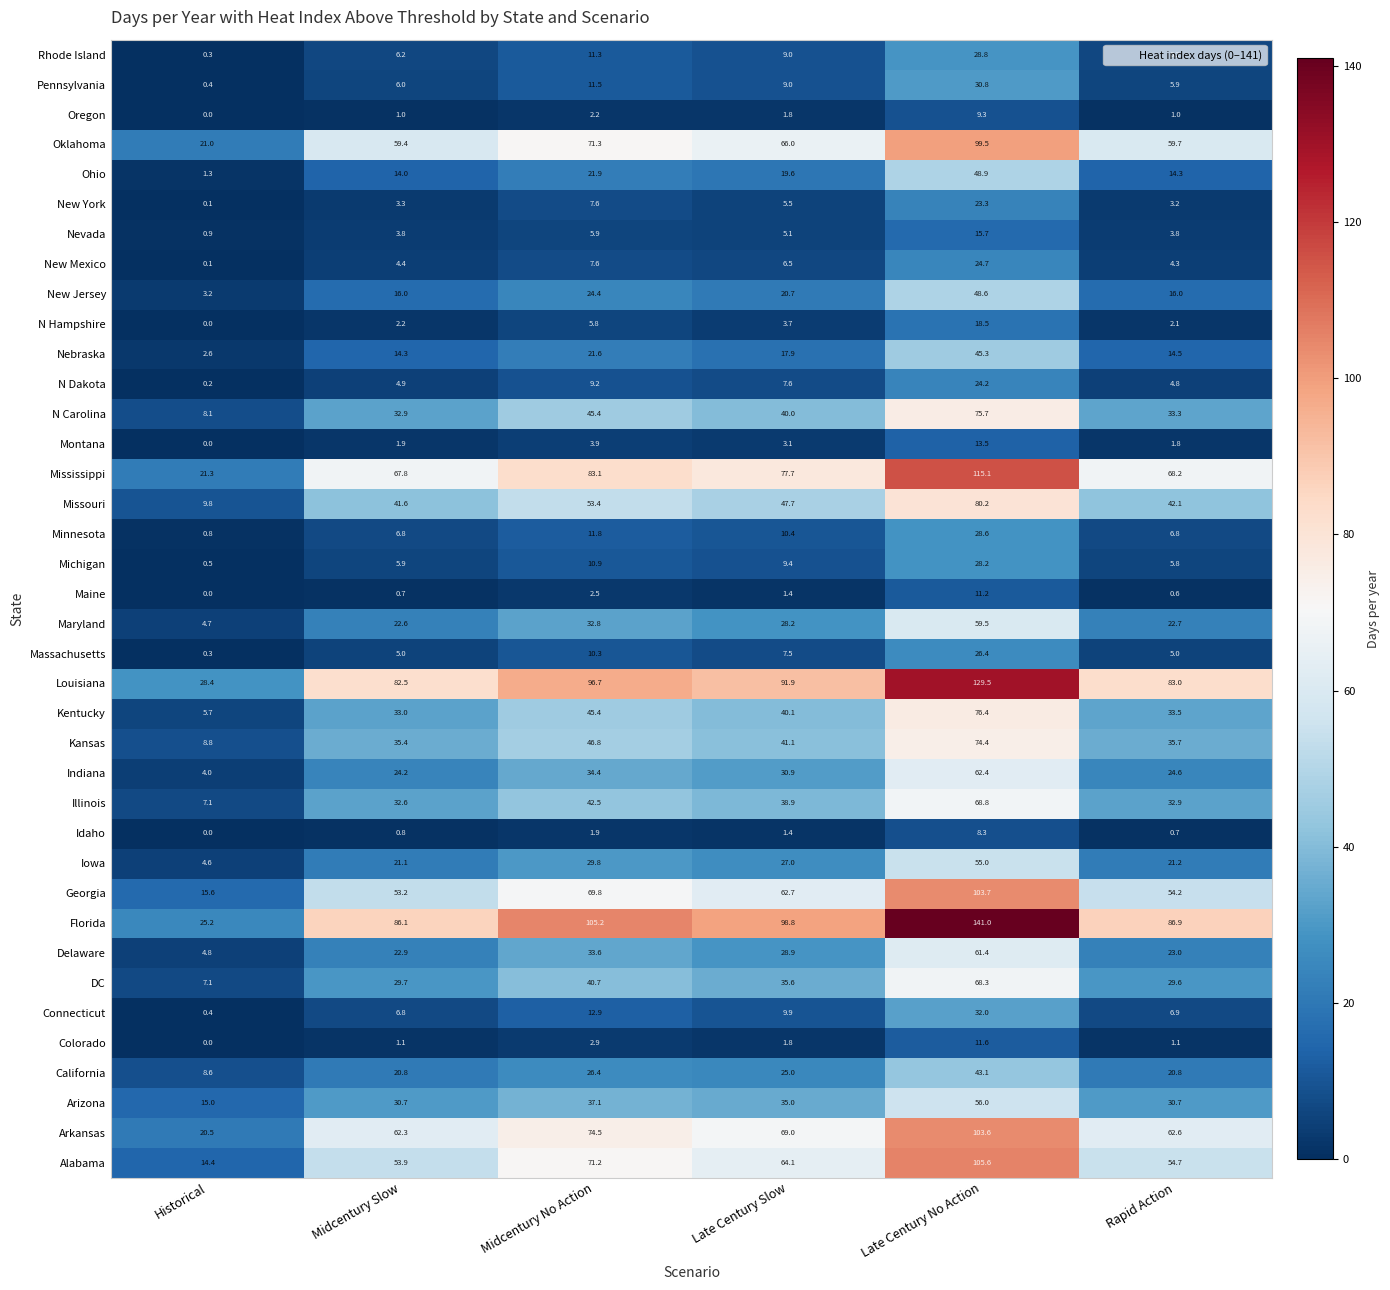

The value of Arizona at Late Century No Action is 33.4. True or false?

False